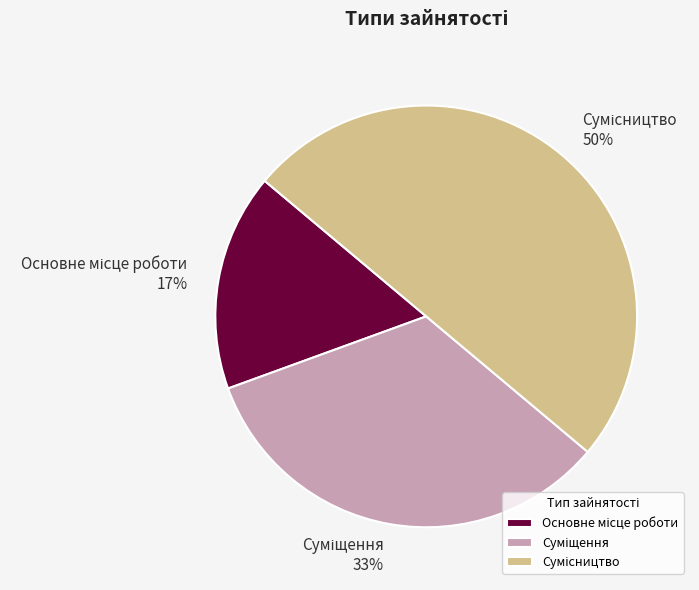

To the nearest percent, what is the difference between the largest and smallest slice percentages?

33%